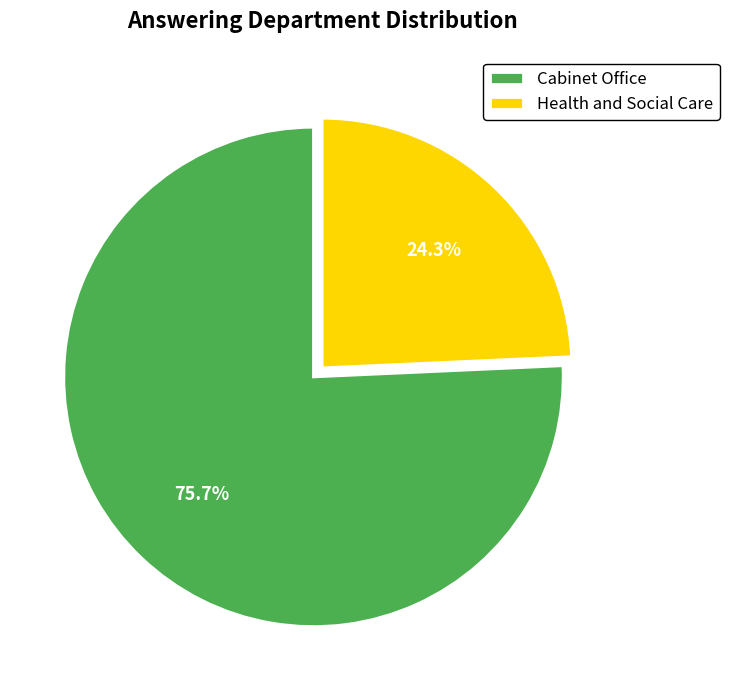

To the nearest percent, what percentage of the pie is Health and Social Care?

24%